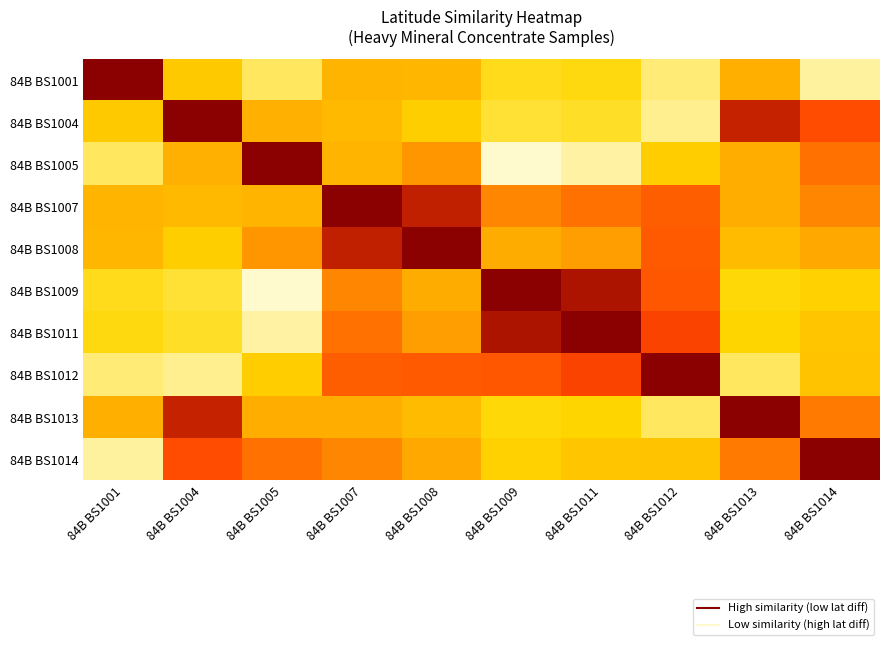

What is the total value across all series at 84B BS1008?

5.7